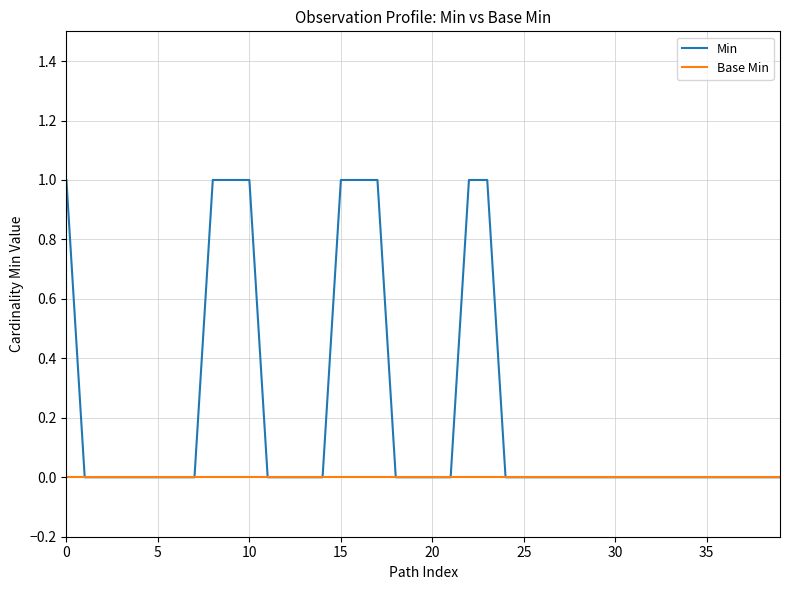

Is this an area chart (filled region under the line)?

No